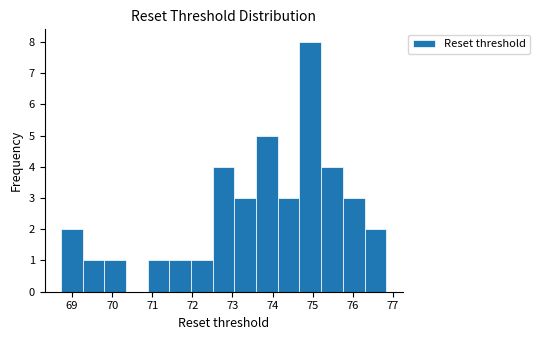

Reading left to right, list every bar in this chart as the range it spans on the x-axis followed by its height. Neither the bar edges nor the heights are printed on the chart, so give them approximately, as read against the axes.

68.7 to 69.3: 2
69.3 to 69.8: 1
69.8 to 70.3: 1
70.3 to 70.9: 0
70.9 to 71.4: 1
71.4 to 72.0: 1
72.0 to 72.5: 1
72.5 to 73.0: 4
73.0 to 73.6: 3
73.6 to 74.1: 5
74.1 to 74.7: 3
74.7 to 75.2: 8
75.2 to 75.8: 4
75.8 to 76.3: 3
76.3 to 76.8: 2